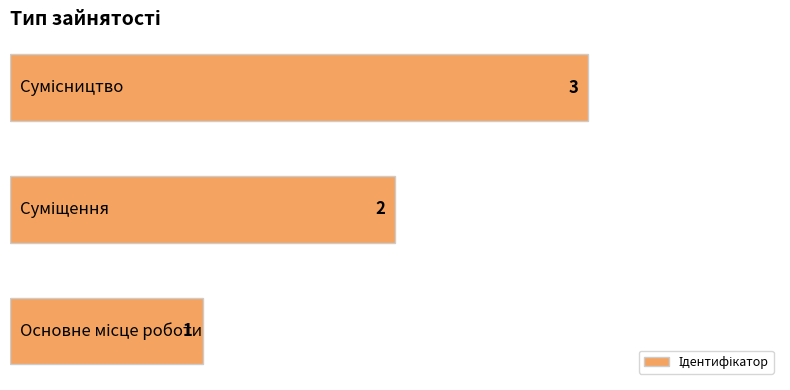

What is the average value?

2